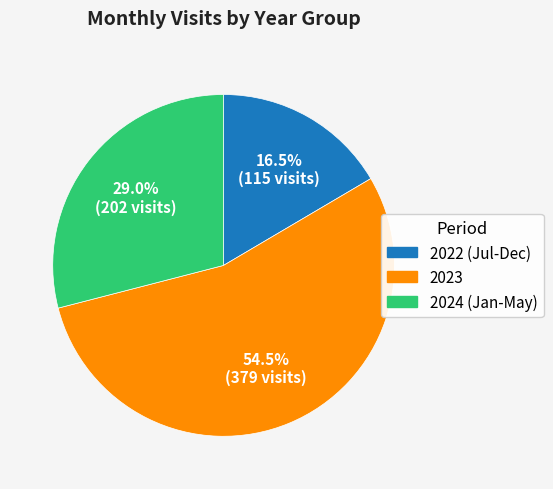

Is there any slice that represents more than half of the pie?

Yes